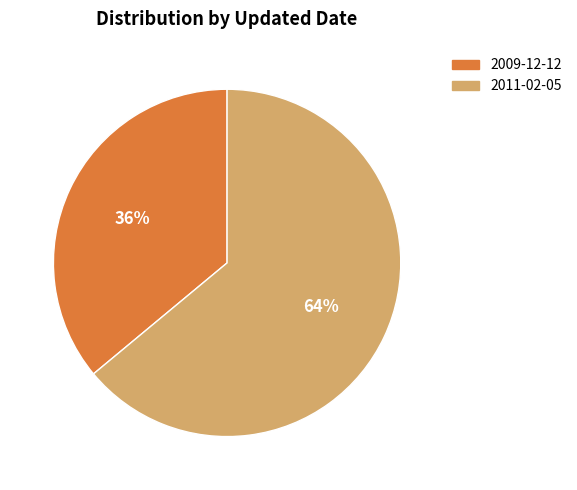

Which has a higher value, 2009-12-12 or 2011-02-05?

2011-02-05